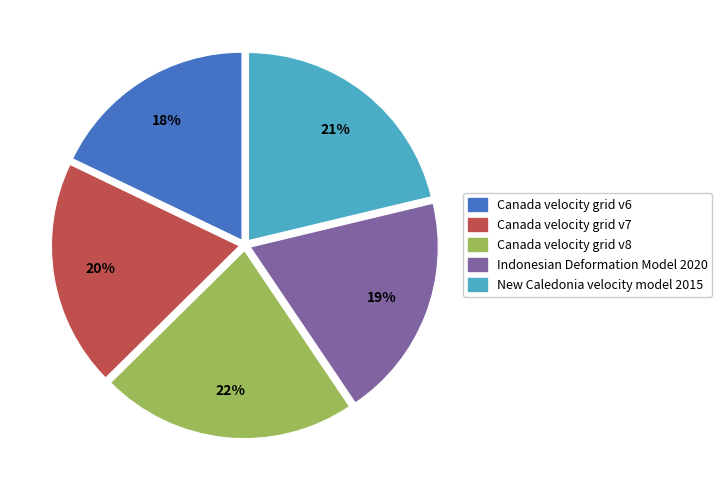

Count the number of slices in the pie.

5